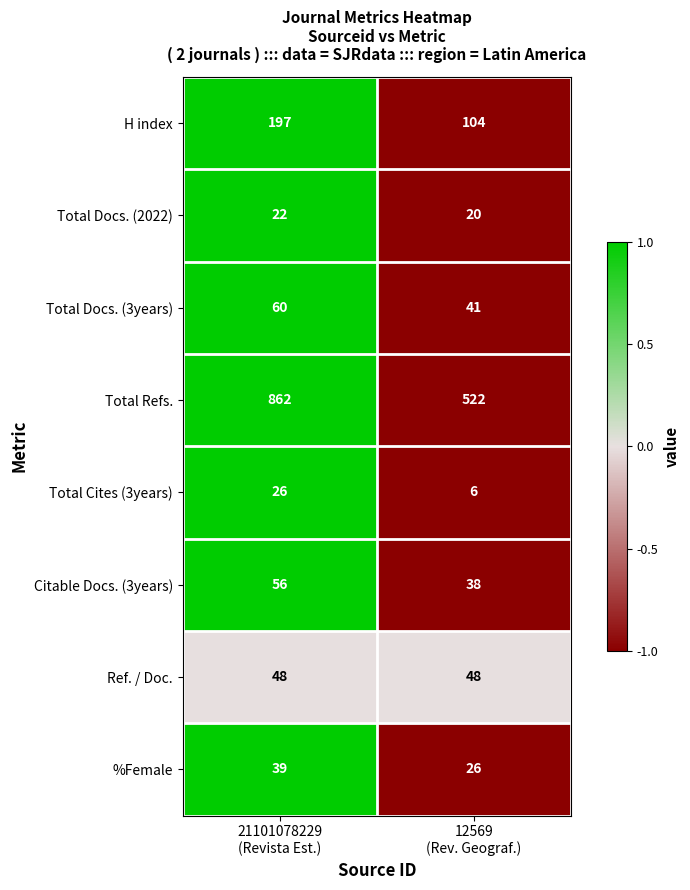

Reading left to right, list all the values displayed in this chart.

H index: 197	104
Total Docs. (2022): 22	20
Total Docs. (3years): 60	41
Total Refs.: 862	522
Total Cites (3years): 26	6
Citable Docs. (3years): 56	38
Ref. / Doc.: 48	48
%Female: 39	26